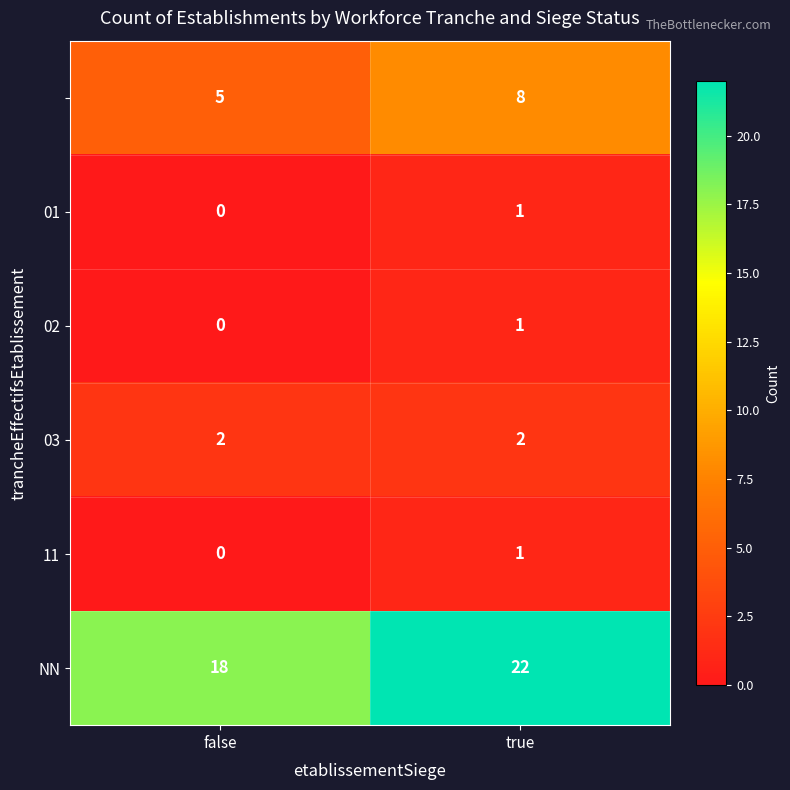

What is the difference between the highest and lowest values at true?

21